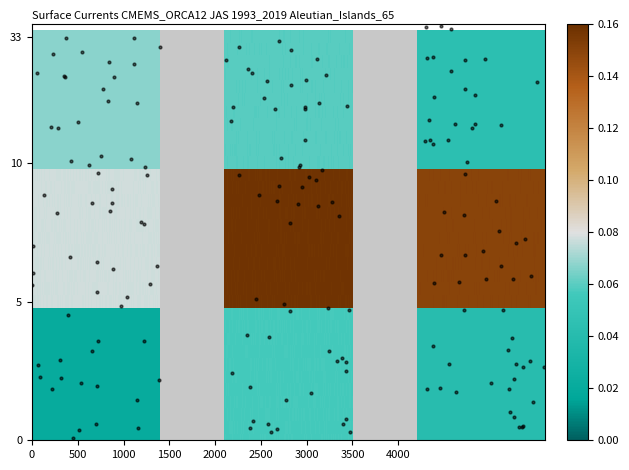

Is it true that 15 à 64 ans equals 206 at 35060599?

False